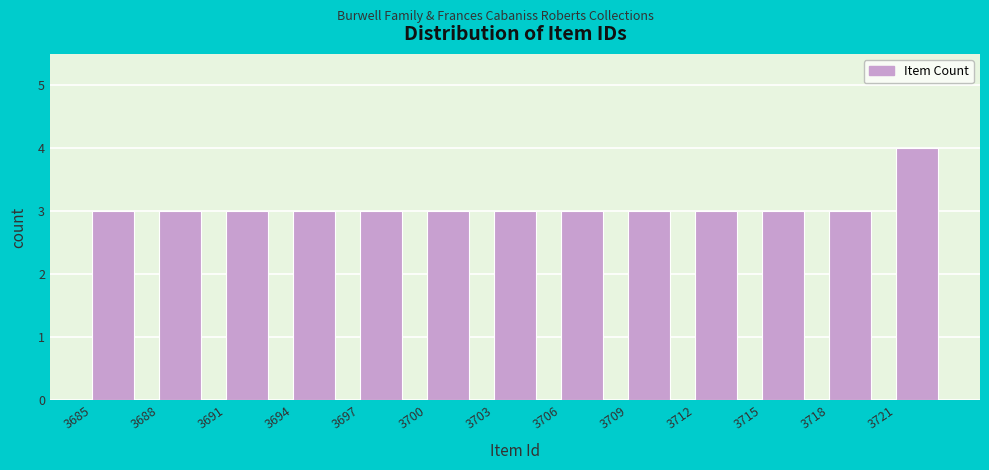

Reading left to right, transcribe all the data shown in this chart.

3685=3	3688=3	3691=3	3694=3	3697=3	3700=3	3703=3	3706=3	3709=3	3712=3	3715=3	3718=3	3721=4